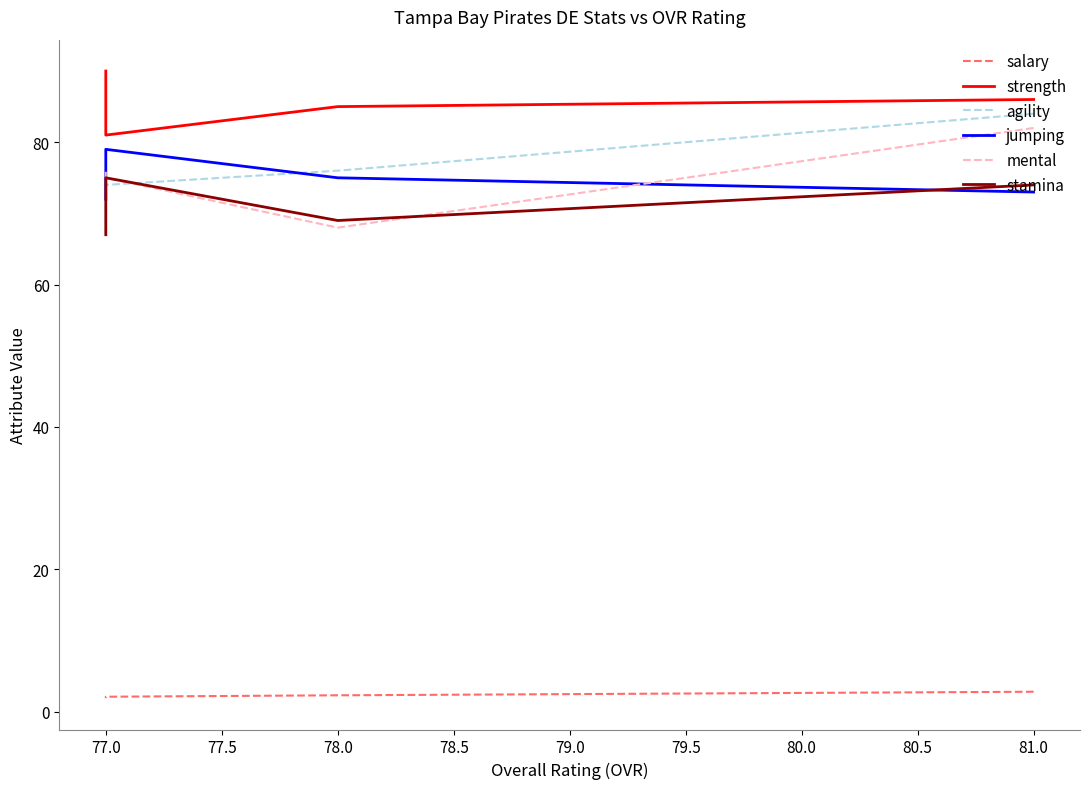

Is the value of stamina at 78.0 greater than the value of jumping at 77.0?

No